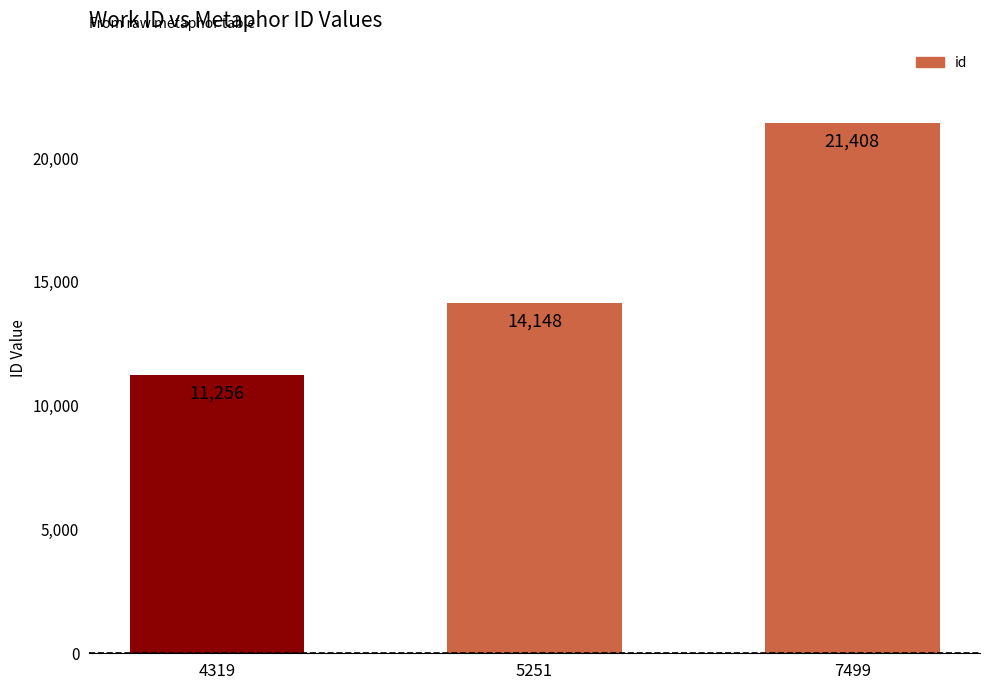

Rank the categories by value from highest to lowest.

7499, 5251, 4319